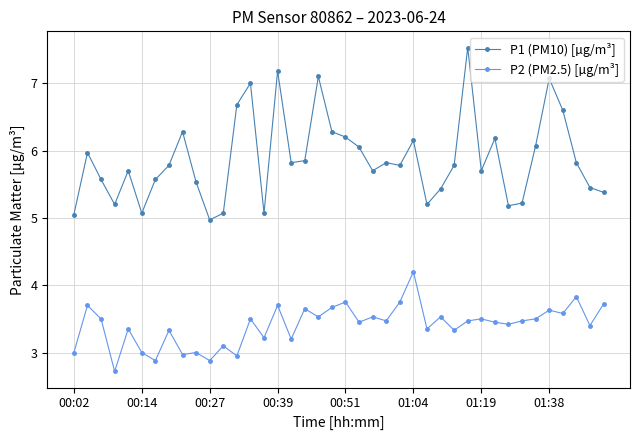

Which series has the largest range (max minus min)?

P1 (PM10) [µg/m³]